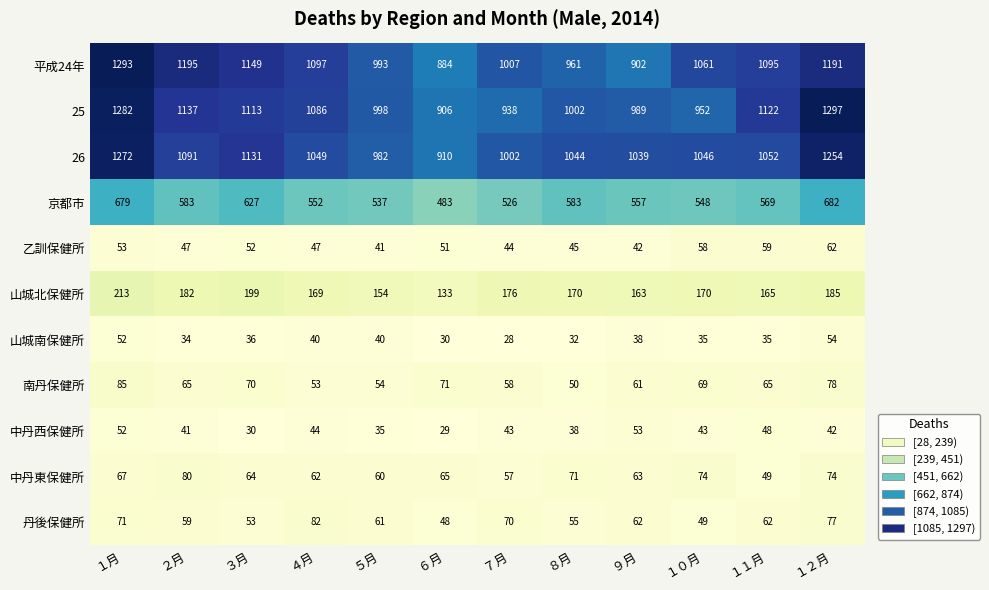

What is the difference between the second highest and minimum values in the 南丹保健所 series?

28